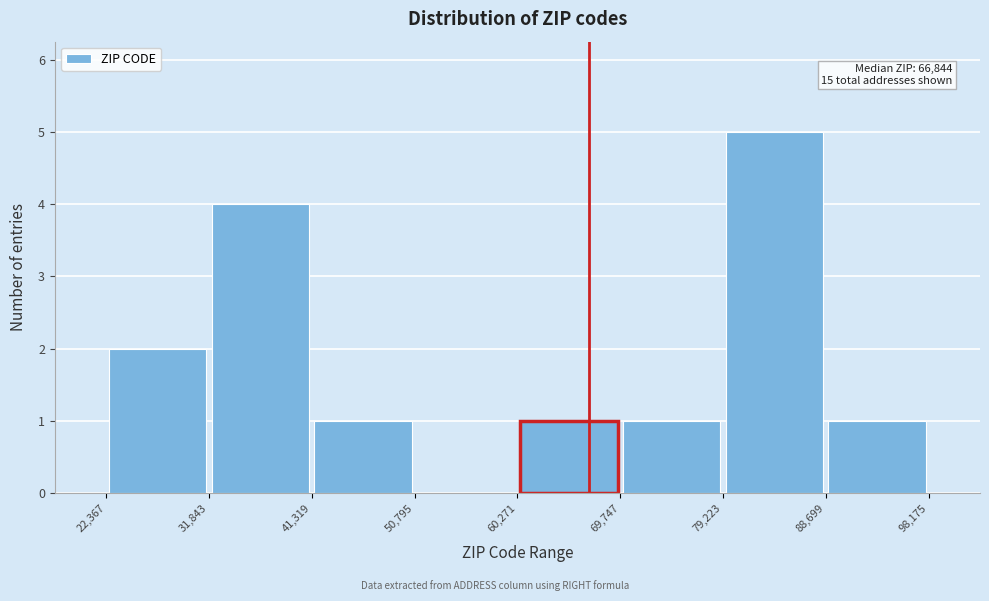

Over which range of the x-axis is the bar tallest?

79,223 to 88,699